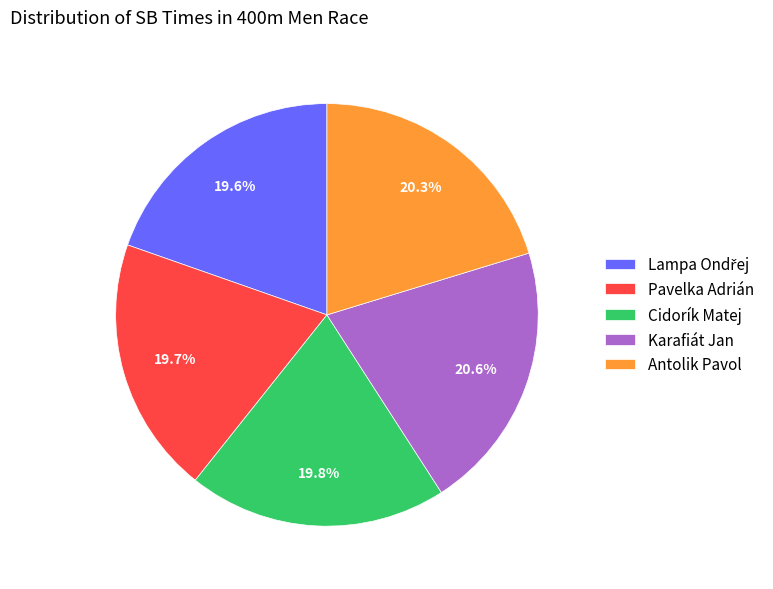

Approximately how many times larger is the value at Cidorík Matej compared to Pavelka Adrián?

1.0